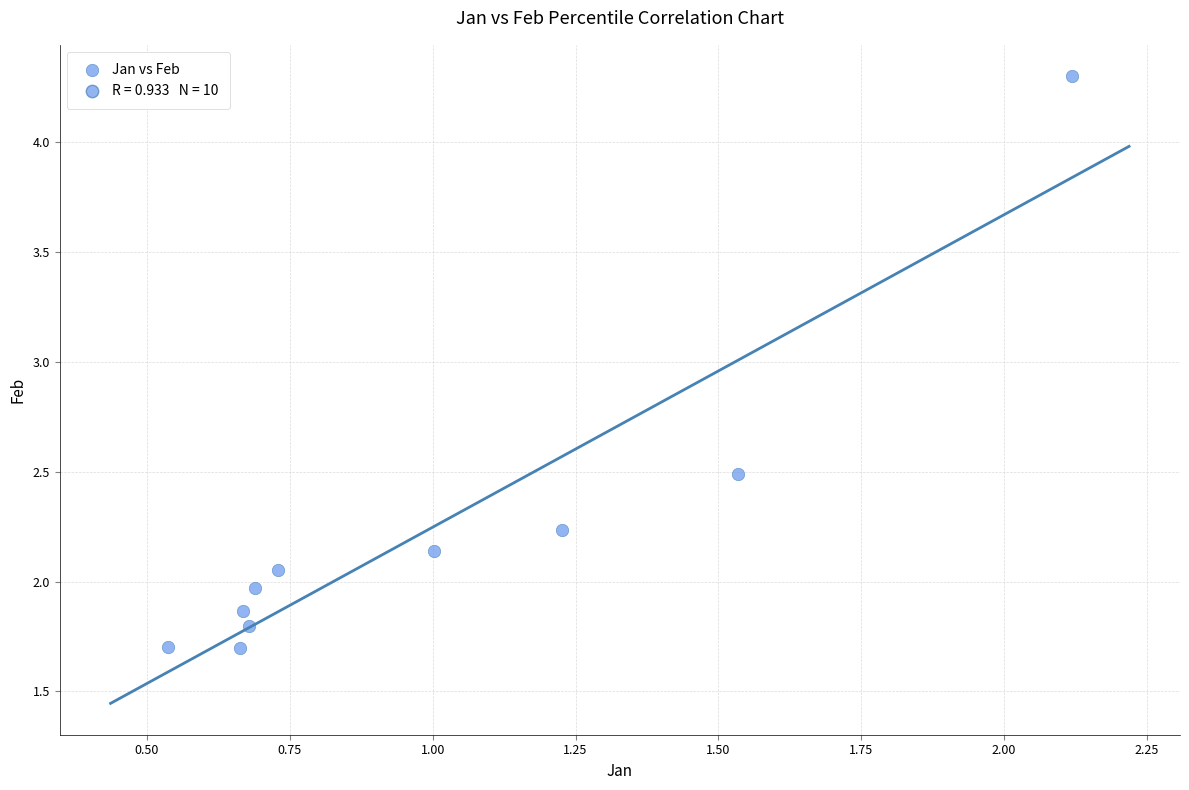

What is the average X value?

1.0